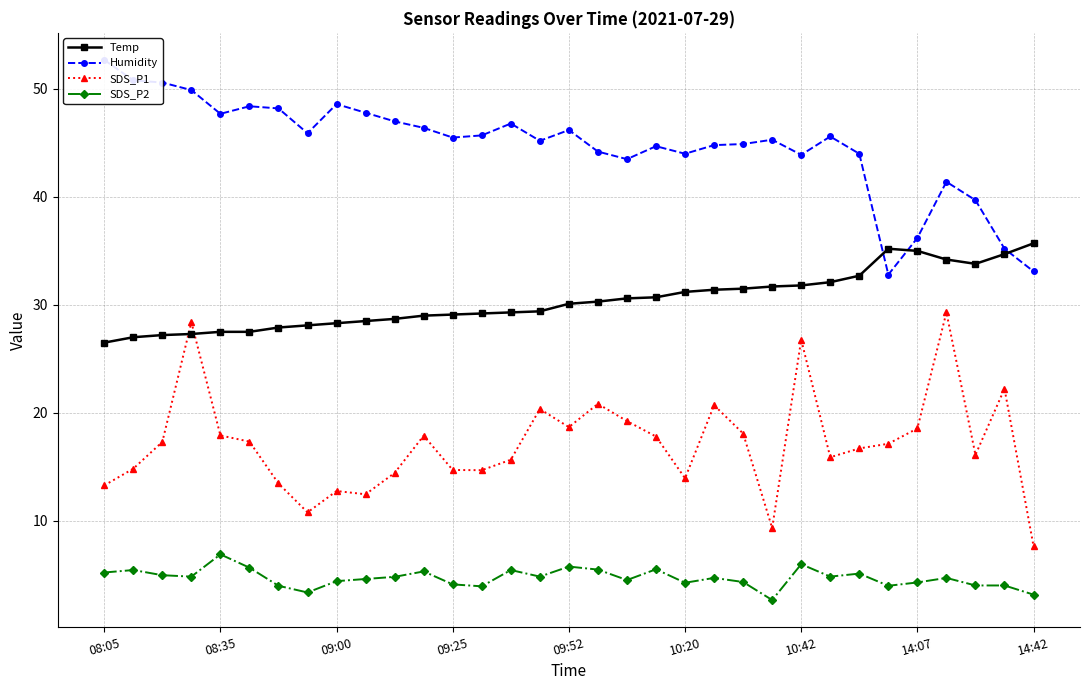

True or false: SDS_P1 has more than 1 points higher than both neighbors.

True